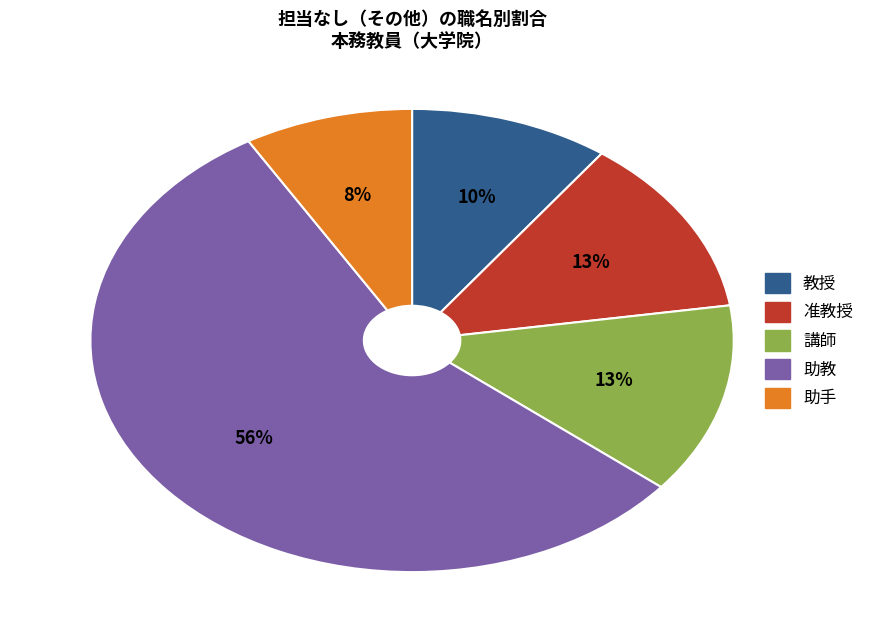

Combined, do 准教授 and 講師 account for over 50%?

No